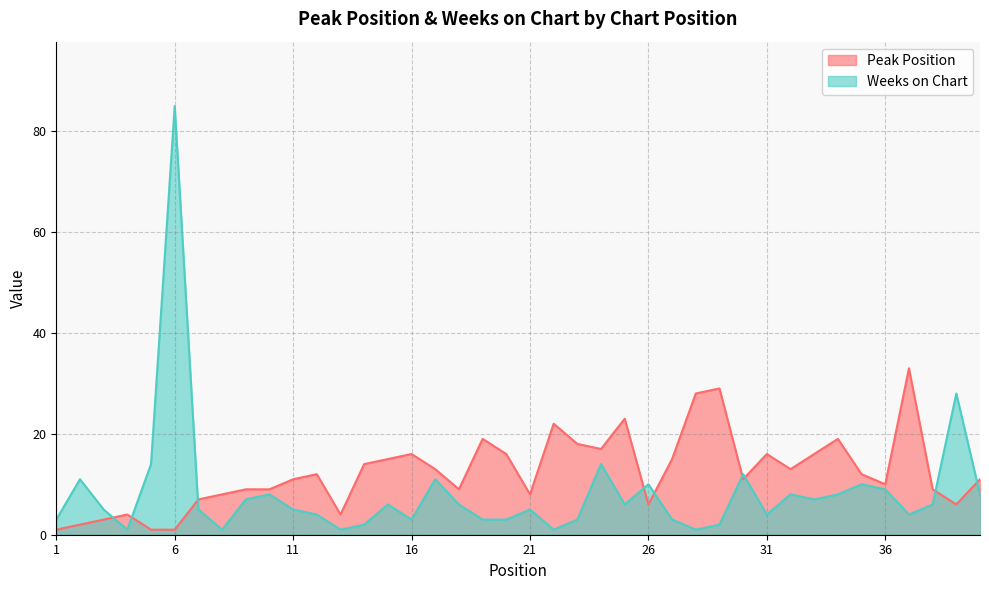

How many intersections are there between Peak Position and Weeks on Chart?

9